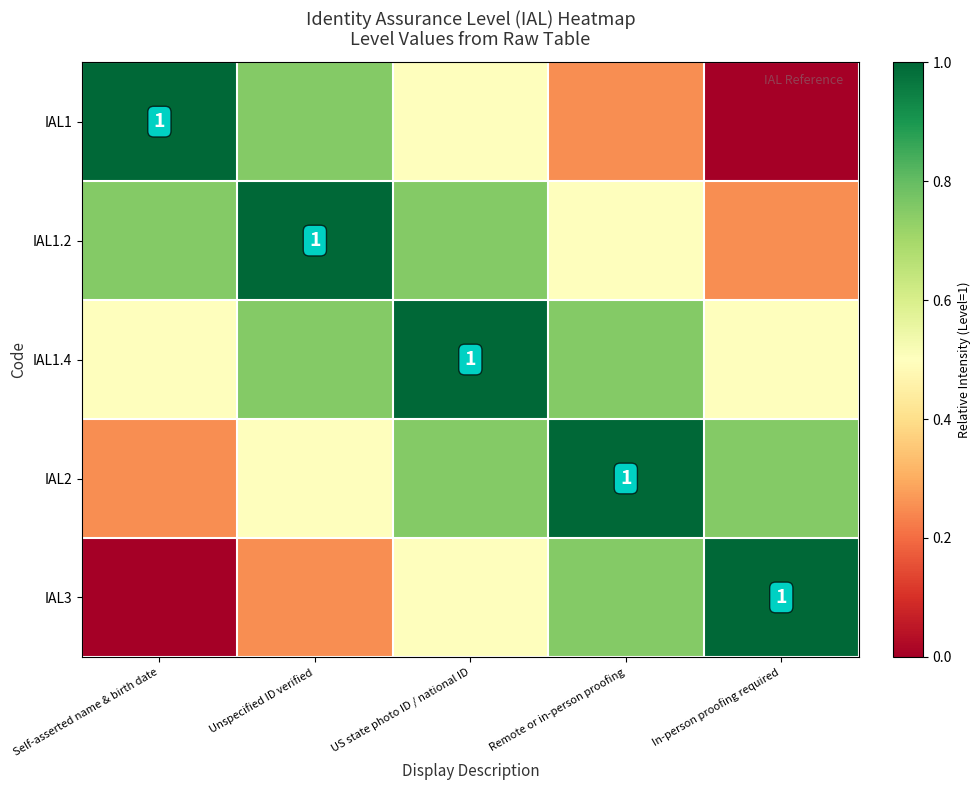

What is the maximum value for IAL1.4?

1.0